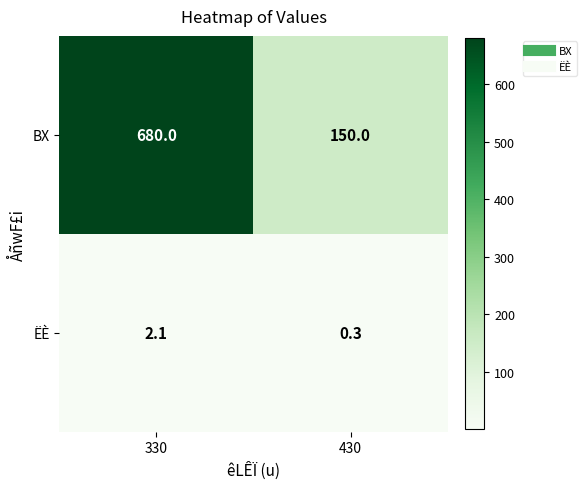

What is the average value of the BX series?

415.0